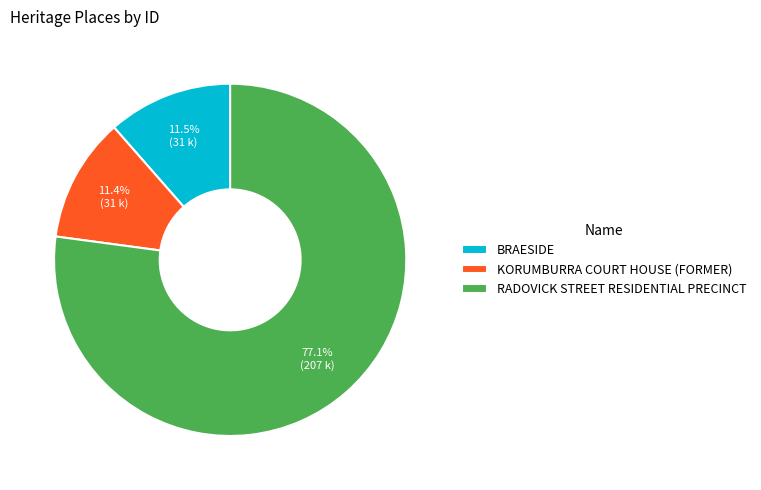

Does BRAESIDE represent more than half of the total?

No